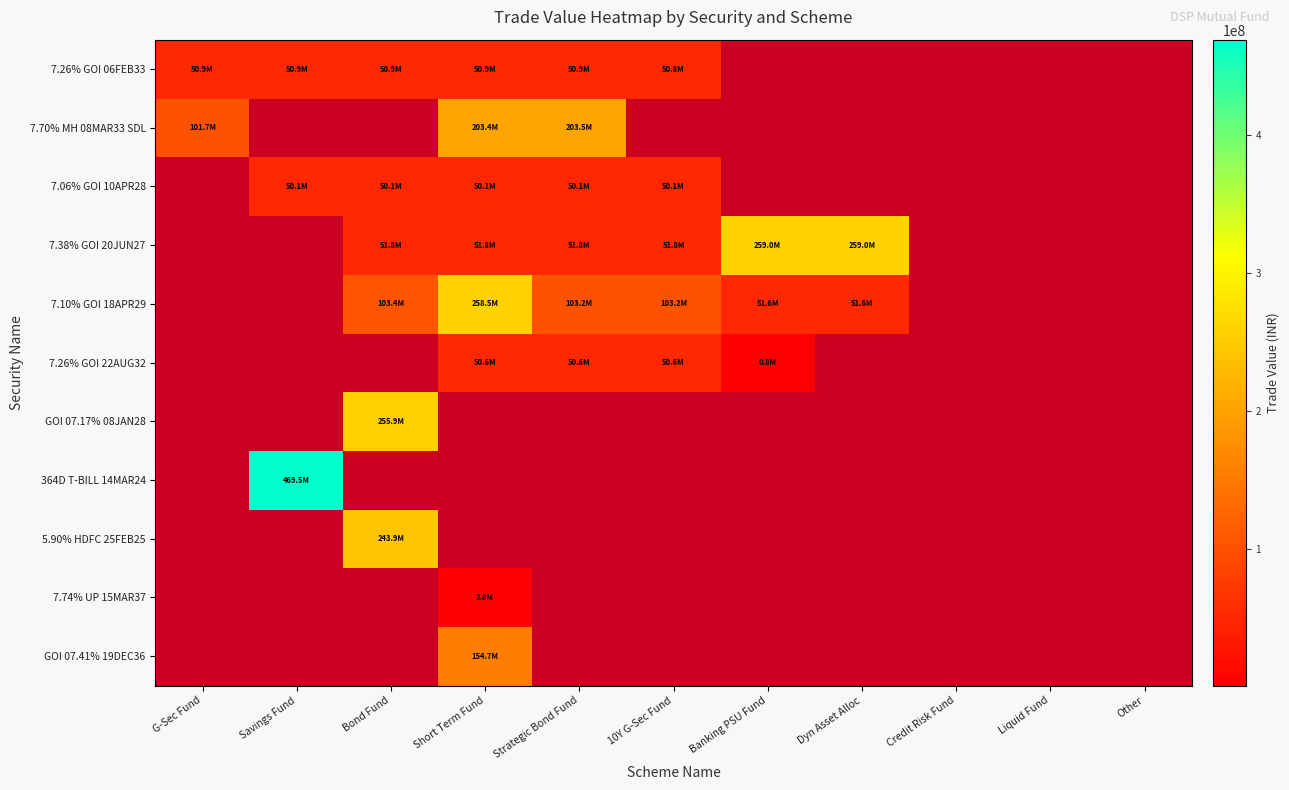

How many values in the 7.26% GOI 22AUG32 series are below 50609083?

1